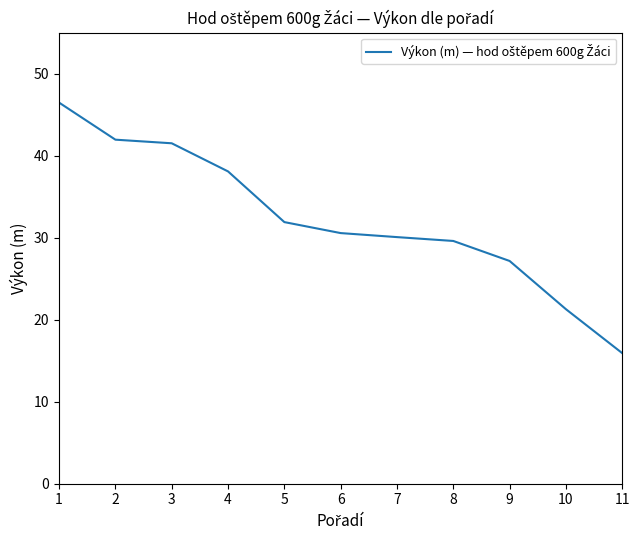

True or false: the data has more than 2 interior local peaks.

False